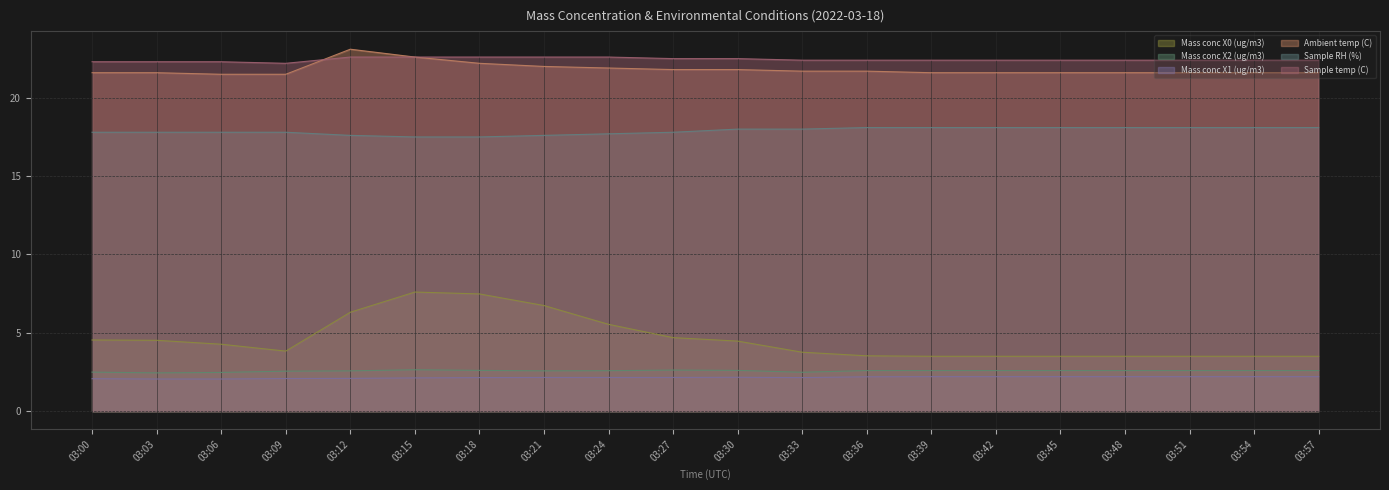

Which series has the largest range (max minus min)?

Mass conc X0 (ug/m3)